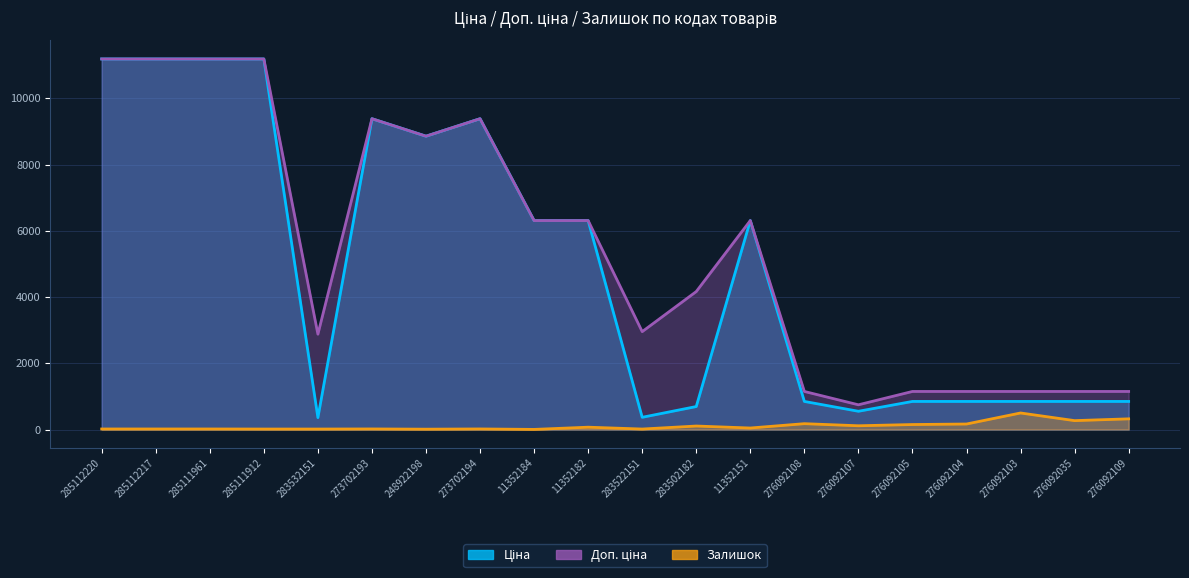

What value does the Залишок series have at 276092109?

323.0